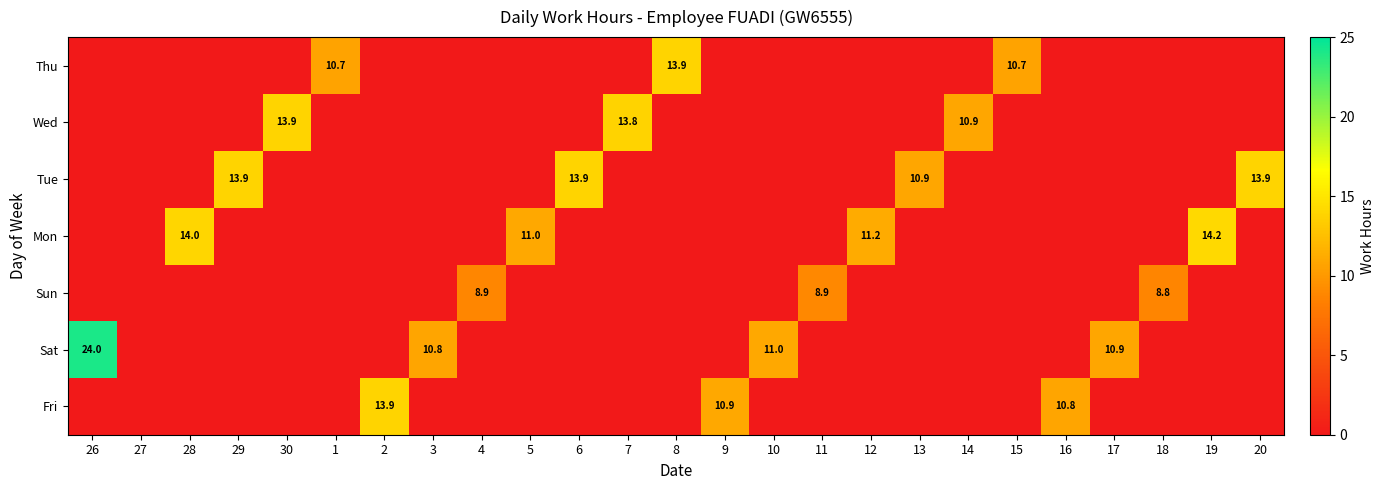

What is the greatest value displayed?

24.0